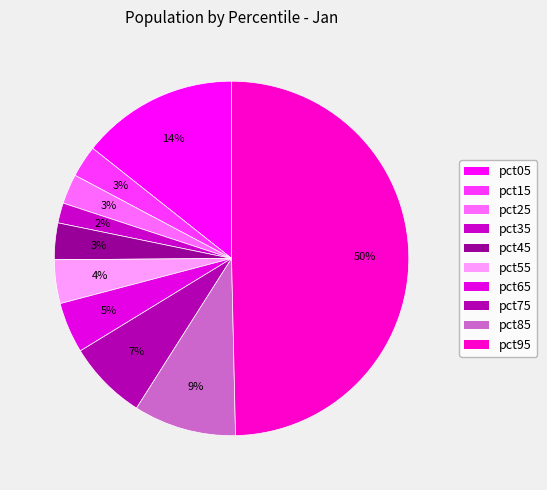

Which slice is the largest?

pct95